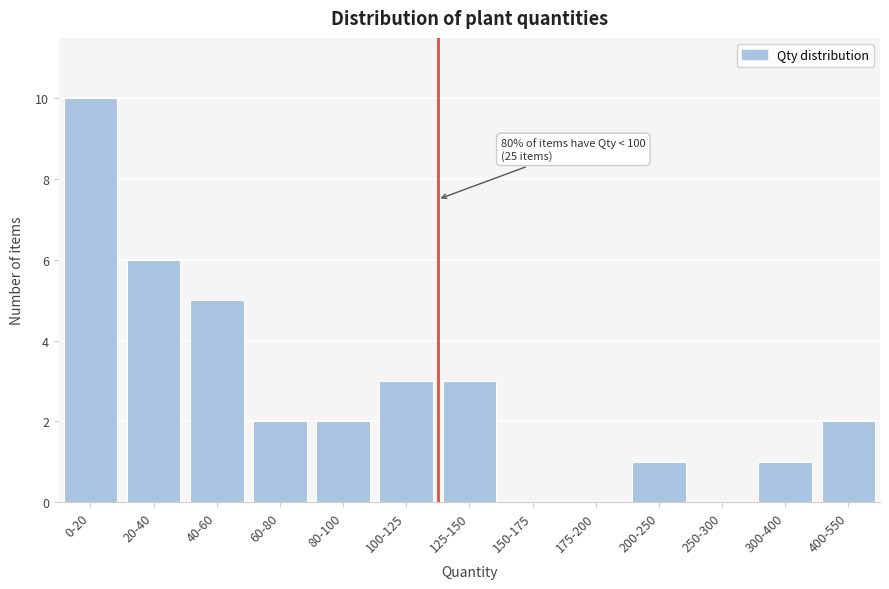

Reading left to right, list all the values displayed in this chart.

0-20=10	20-40=6	40-60=5	60-80=2	80-100=2	100-125=3	125-150=3	150-175=0	175-200=0	200-250=1	250-300=0	300-400=1	400-550=2